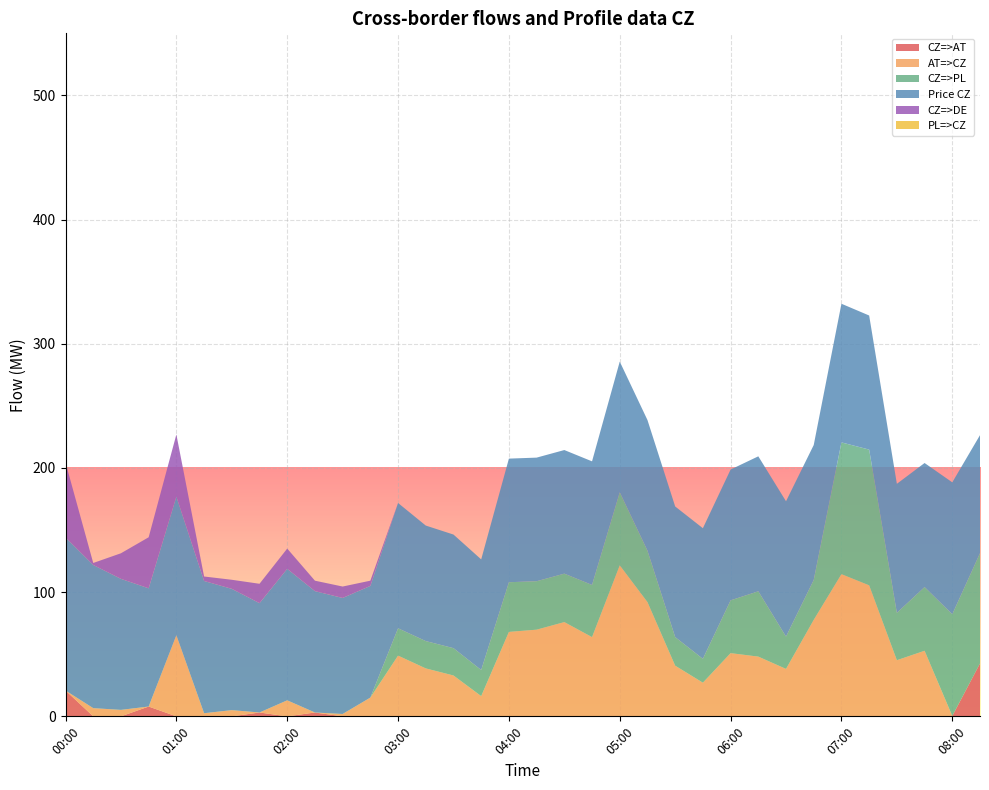

Reading left to right, list all the values displayed in this chart.

CZ=>AT: 00:00=20.8	00:15=0.0	00:30=0.0	00:45=7.9	01:00=0.0	01:15=0.0	01:30=0.0	01:45=3.1	02:00=0.0	02:15=3.1	02:30=0.0	02:45=0.0	03:00=0.0	03:15=0.0	03:30=0.0	03:45=0.0	04:00=0.0	04:15=0.0	04:30=0.0	04:45=0.0	05:00=0.0	05:15=0.0	05:30=0.0	05:45=0.0	06:00=0.0	06:15=0.0	06:30=0.0	06:45=0.0	07:00=0.0	07:15=0.0	07:30=0.0	07:45=0.0	08:00=0.3	08:15=42.6
AT=>CZ: 00:00=0.0	00:15=6.6	00:30=5.2	00:45=0.0	01:00=65.3	01:15=2.5	01:30=5.0	01:45=0.0	02:00=12.9	02:15=0.0	02:30=1.9	02:45=15.1	03:00=48.9	03:15=38.6	03:30=32.9	03:45=16.3	04:00=68.0	04:15=69.8	04:30=75.9	04:45=63.8	05:00=121.6	05:15=92.0	05:30=40.8	05:45=27.1	06:00=50.9	06:15=48.1	06:30=38.2	06:45=77.7	07:00=114.5	07:15=105.5	07:30=45.2	07:45=52.8	08:00=0.0	08:15=0.0
CZ=>PL: 00:00=0.0	00:15=0.0	00:30=0.0	00:45=0.0	01:00=0.0	01:15=0.0	01:30=0.0	01:45=0.0	02:00=0.0	02:15=0.0	02:30=0.0	02:45=0.0	03:00=22.0	03:15=22.0	03:30=22.0	03:45=21.0	04:00=40.0	04:15=39.0	04:30=39.0	04:45=42.0	05:00=58.8	05:15=41.4	05:30=23.0	05:45=19.2	06:00=42.5	06:15=52.6	06:30=26.0	06:45=32.1	07:00=106.1	07:15=109.3	07:30=38.1	07:45=51.3	08:00=81.9	08:15=88.8
Price CZ: 00:00=123.3	00:15=115.3	00:30=105.5	00:45=95.2	01:00=111.7	01:15=106.5	01:30=97.7	01:45=88.0	02:00=105.9	02:15=97.7	02:30=93.4	02:45=89.9	03:00=100.9	03:15=93.0	03:30=91.5	03:45=89.1	04:00=99.5	04:15=99.5	04:30=99.5	04:45=99.5	05:00=105.3	05:15=105.2	05:30=105.2	05:45=105.2	06:00=105.3	06:15=108.7	06:30=109.0	06:45=108.7	07:00=111.7	07:15=108.0	07:30=103.9	07:45=99.9	08:00=106.2	08:15=95.0
CZ=>DE: 00:00=60.3	00:15=1.6	00:30=20.6	00:45=41.1	01:00=50.0	01:15=3.6	01:30=7.3	01:45=15.6	02:00=16.3	02:15=8.4	02:30=9.2	02:45=4.2	03:00=0.0	03:15=0.0	03:30=0.0	03:45=0.0	04:00=0.0	04:15=0.0	04:30=0.0	04:45=0.0	05:00=0.0	05:15=0.0	05:30=0.0	05:45=0.0	06:00=0.0	06:15=0.0	06:30=0.0	06:45=0.0	07:00=0.0	07:15=0.0	07:30=0.0	07:45=0.0	08:00=0.0	08:15=0.0
PL=>CZ: 00:00=0.0	00:15=0.0	00:30=0.0	00:45=0.0	01:00=0.0	01:15=0.0	01:30=0.0	01:45=0.0	02:00=0.0	02:15=0.0	02:30=0.0	02:45=0.0	03:00=0.0	03:15=0.0	03:30=0.0	03:45=0.0	04:00=0.0	04:15=0.0	04:30=0.0	04:45=0.0	05:00=0.0	05:15=0.0	05:30=0.0	05:45=0.0	06:00=0.0	06:15=0.0	06:30=0.0	06:45=0.0	07:00=0.0	07:15=0.0	07:30=0.0	07:45=0.0	08:00=0.0	08:15=0.0